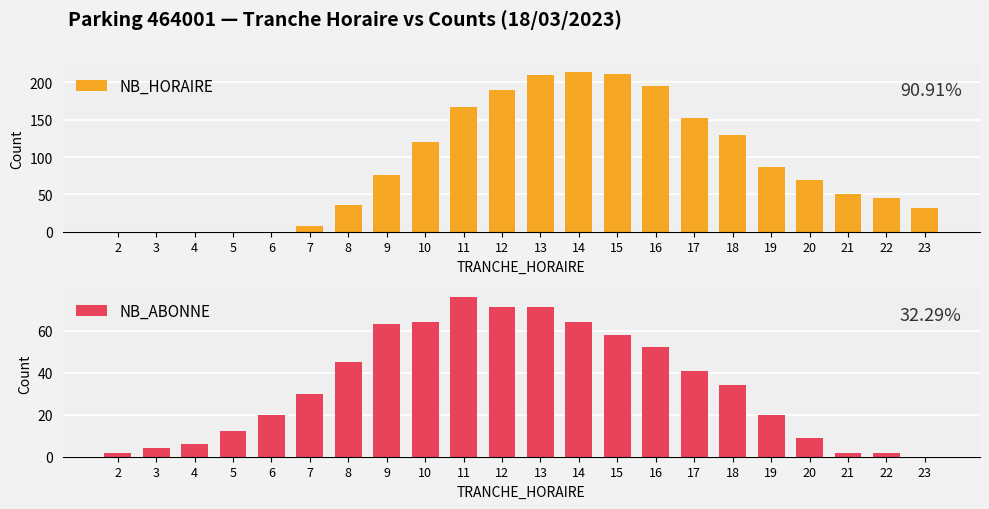

Rank the series by their average value, from lowest to highest.

NB_ABONNE, NB_HORAIRE